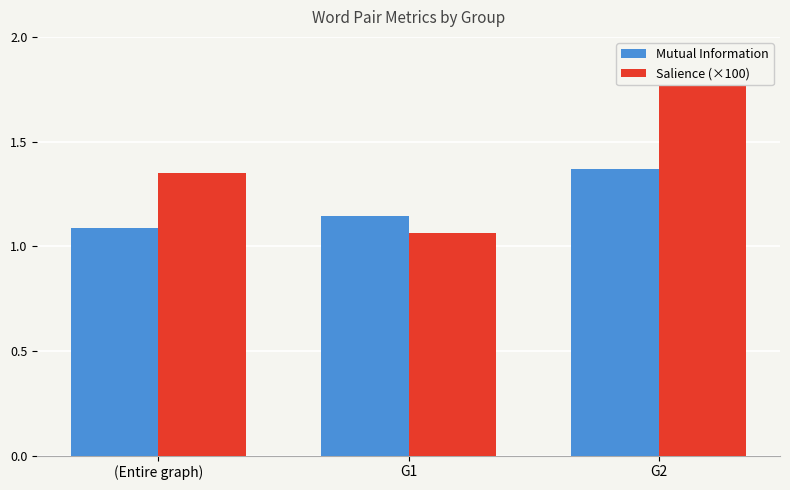

What is the sum of all Mutual Information values?

3.6